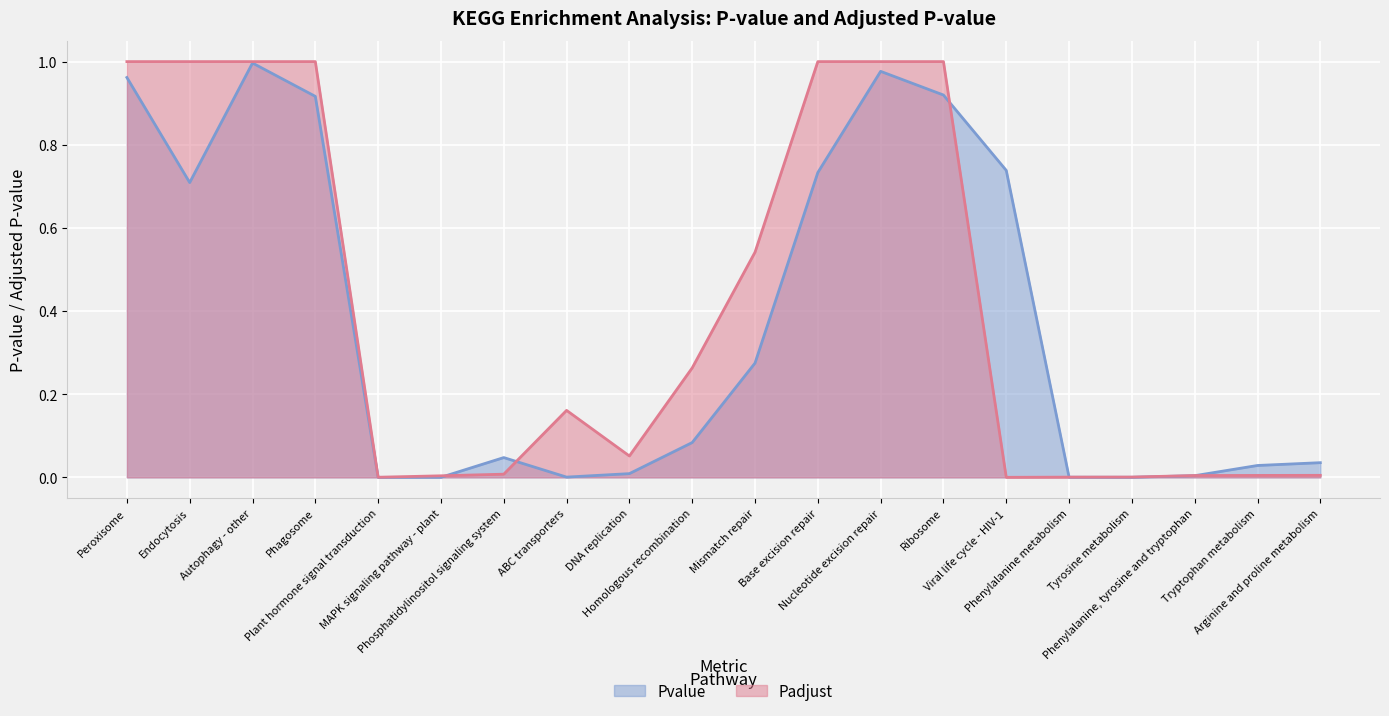

Count the number of categories in the chart.

20